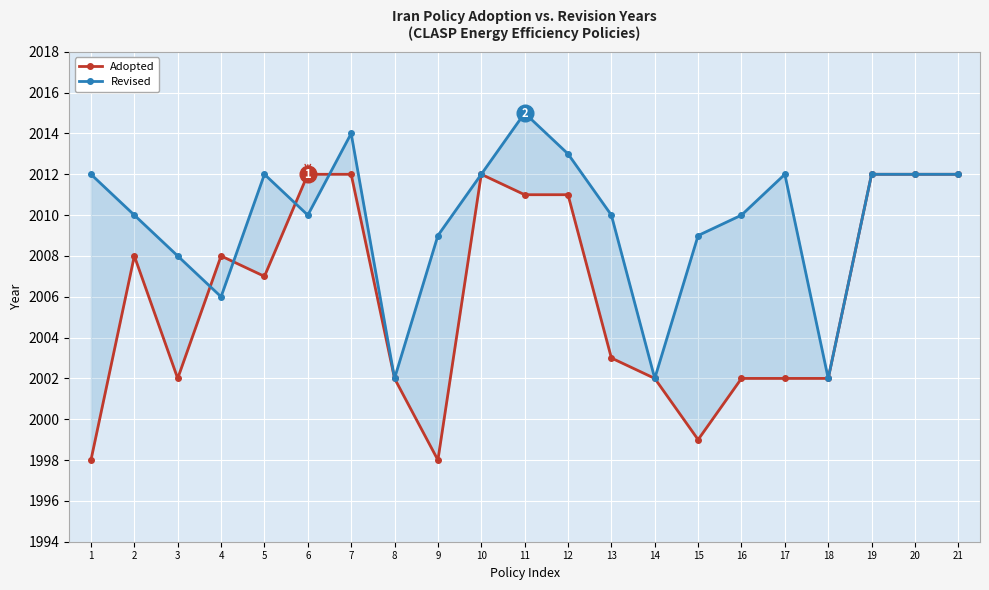

True or false: Revised has more than 0 points higher than both neighbors.

True